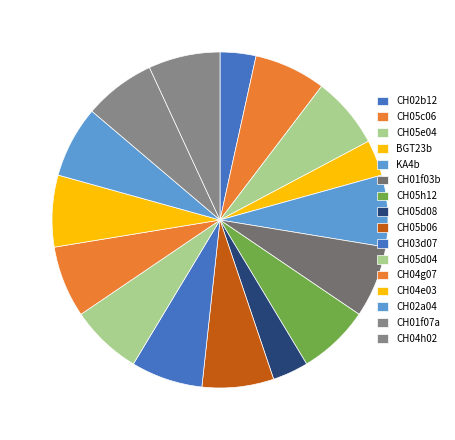

How many slices are in this pie chart?

16